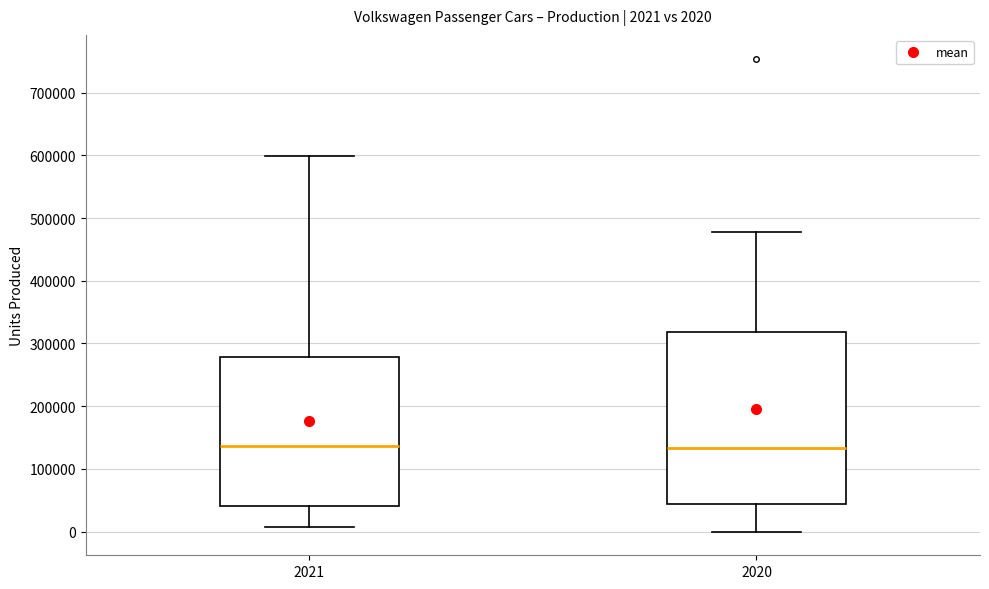

Comparing the boxes themselves (not the whiskers), which one is the tallest?

2020